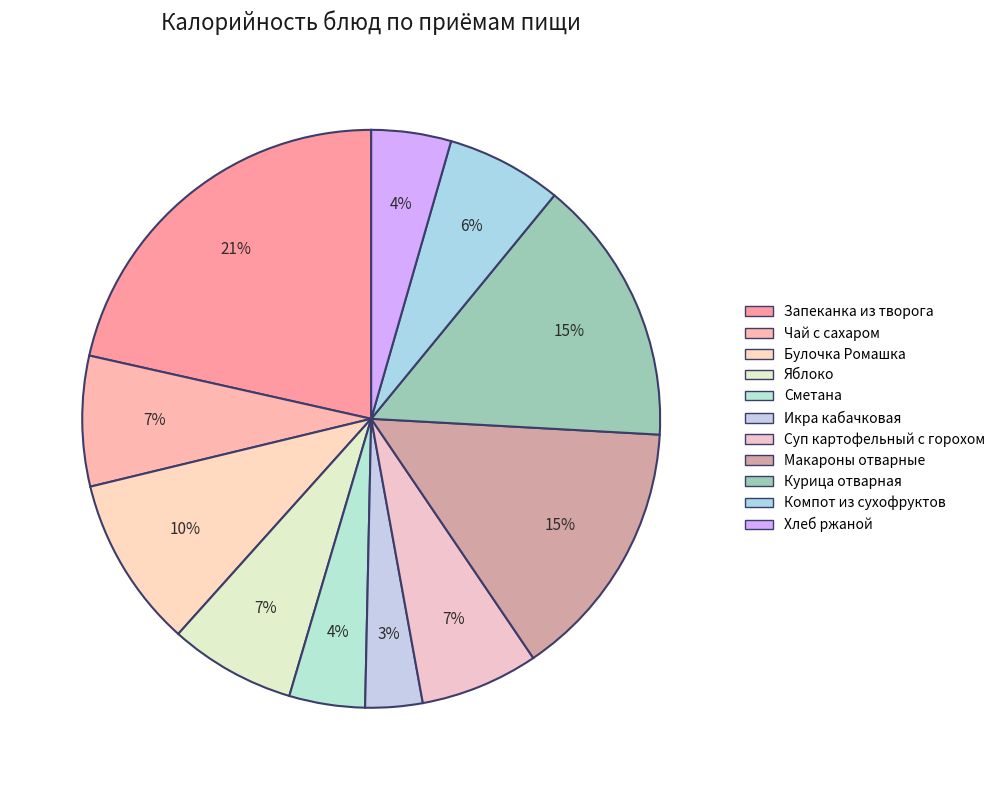

What is the largest slice in the pie chart?

Запеканка из творога